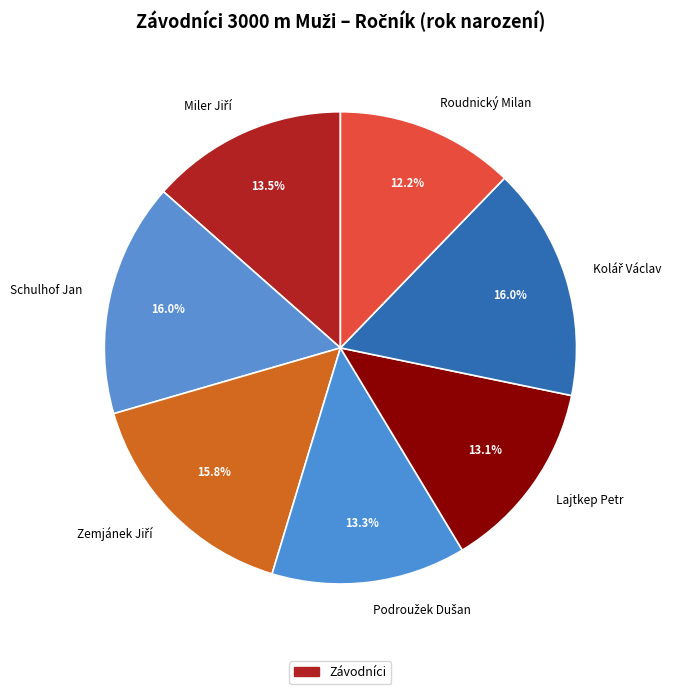

How many slices are in this pie chart?

7